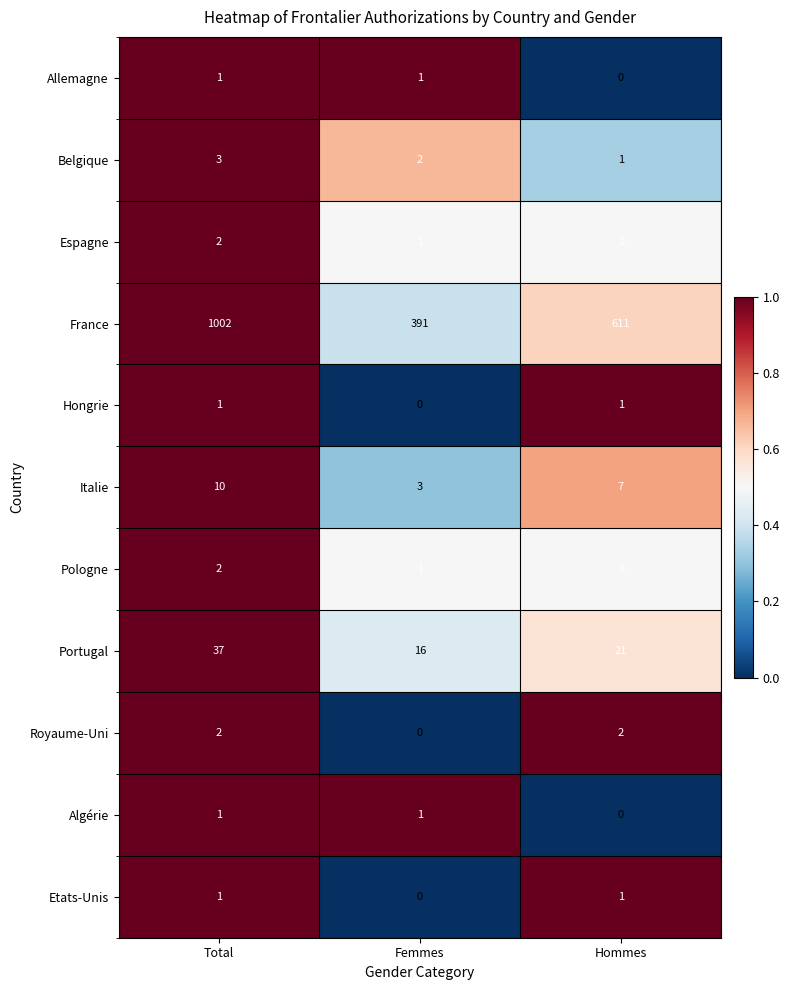

True or false: Royaume-Uni has a value of 2 at Hommes.

True